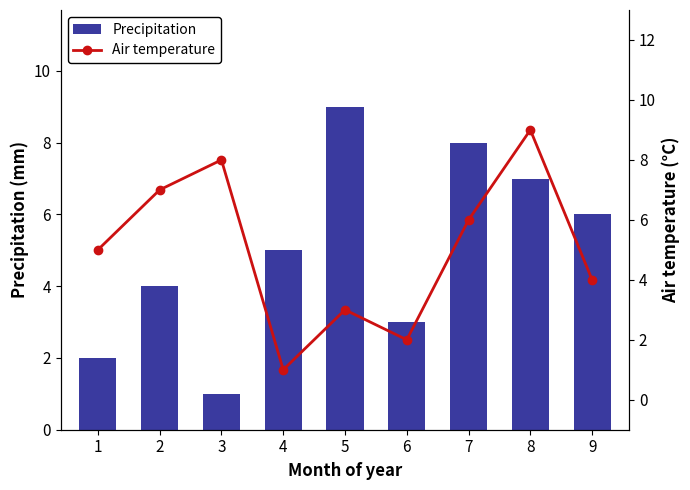

Reading right to left, transcribe all the data shown in this chart.

Precipitation: 6	7	8	3	9	5	1	4	2
Air temperature: 4	9	6	2	3	1	8	7	5